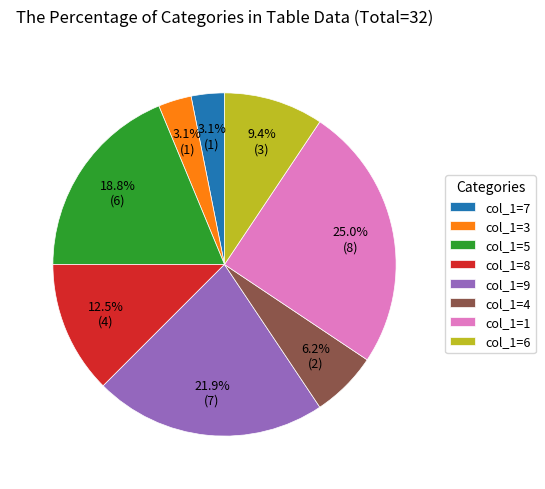

Is col_1=9 the majority of the pie?

No